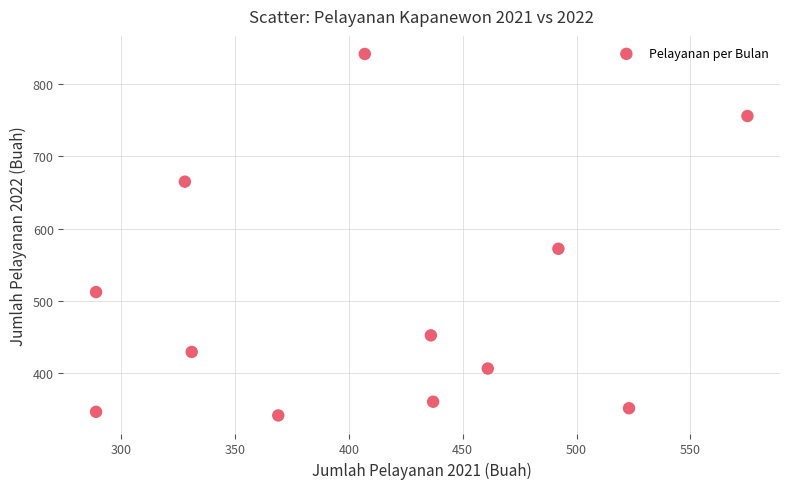

What is the average X value?

411